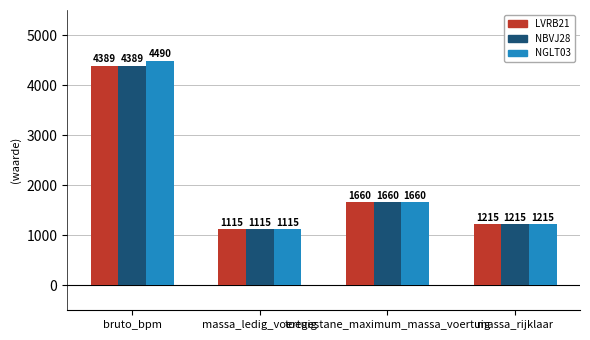

Which label corresponds to the smallest value in the chart?

massa_ledig_voertuig